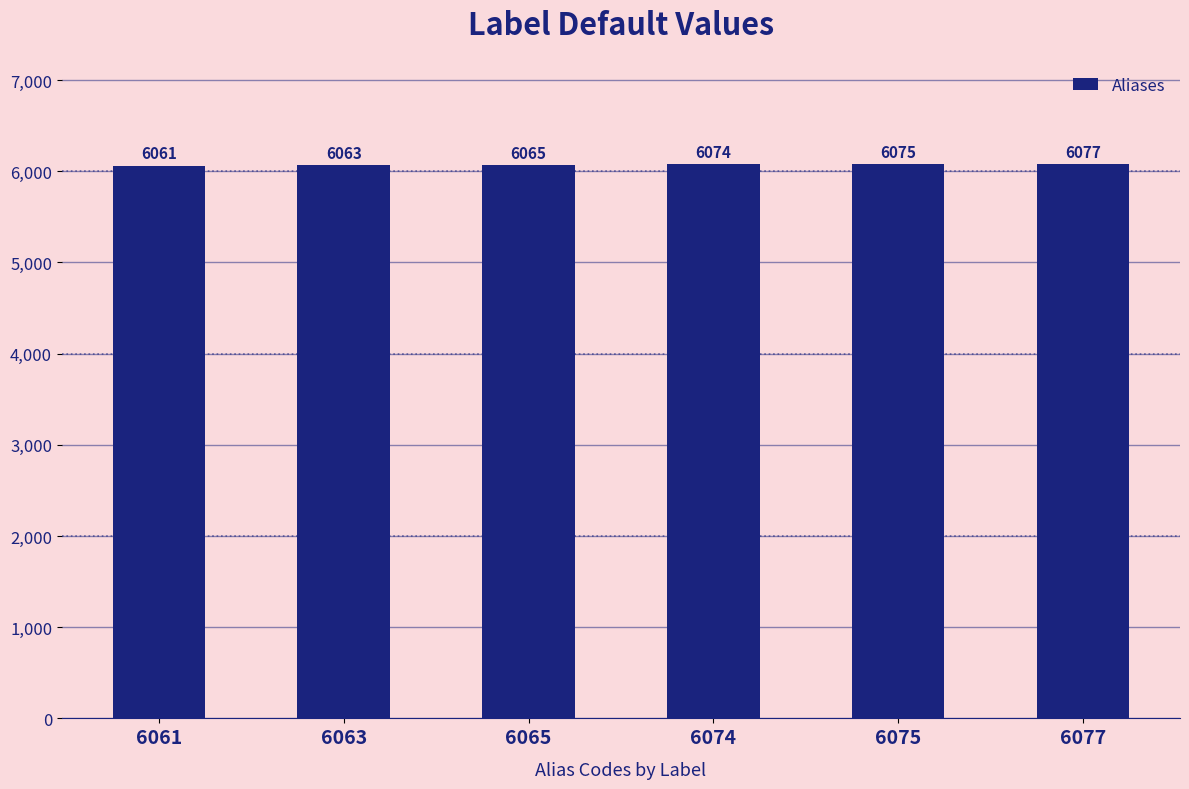

Is it true that the value at 6075 is 2079?

False